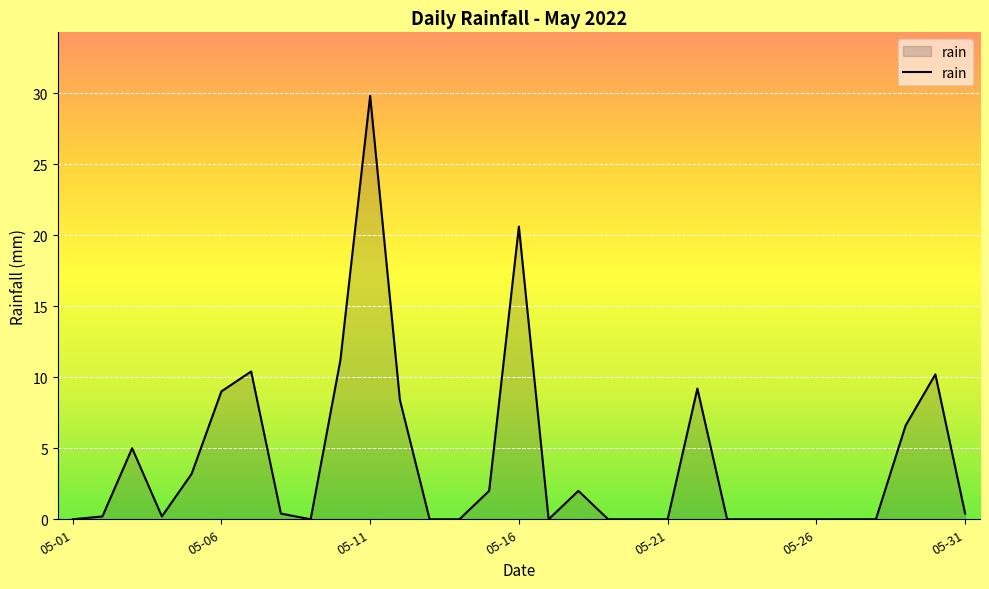

What is the maximum value shown in the chart?

29.8